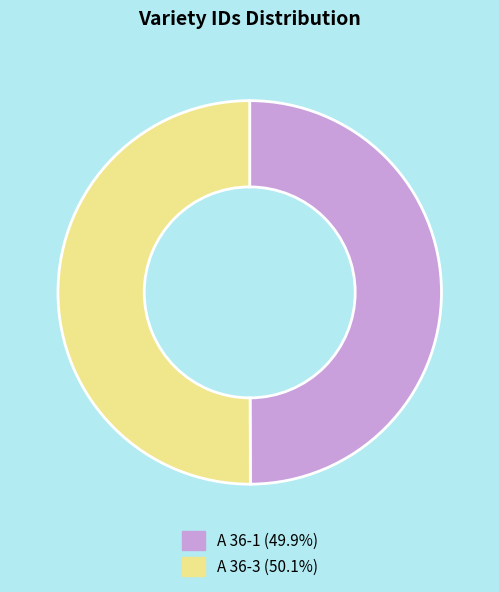

How many segments does this pie chart have?

2